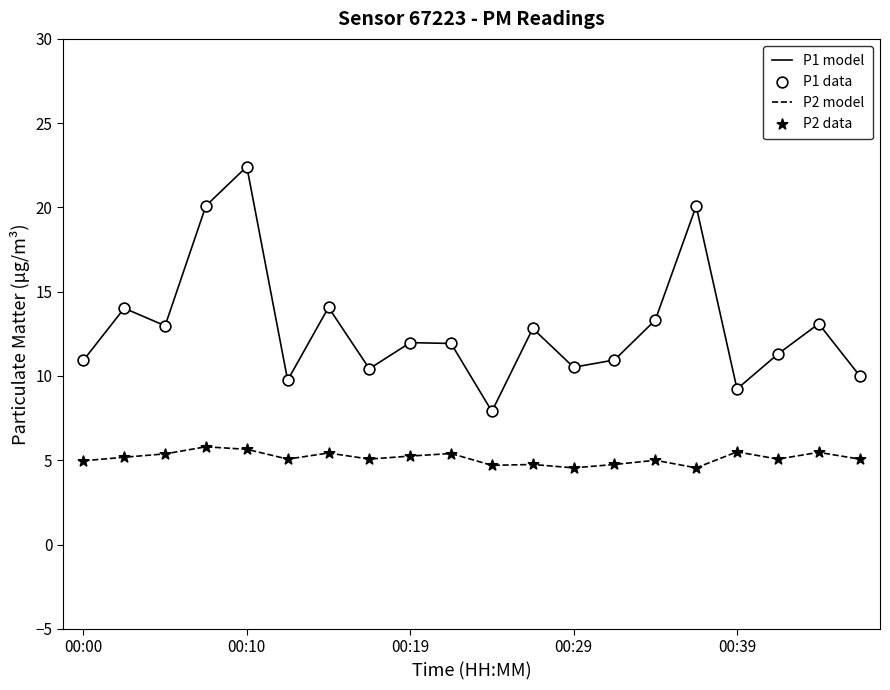

Which series has the largest total across all categories?

P1 model